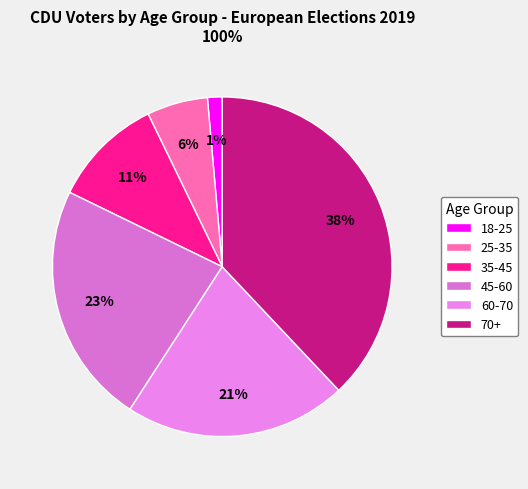

What percentage is the 18-25 slice, to the nearest percent?

1%